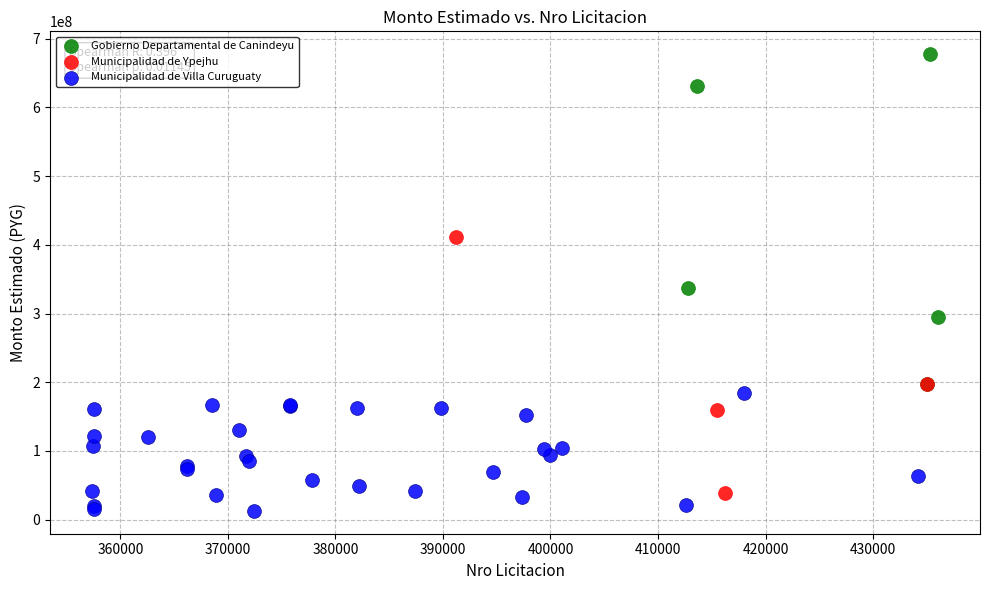

Which series reaches the maximum Y coordinate?

Gobierno Departamental de Canindeyu